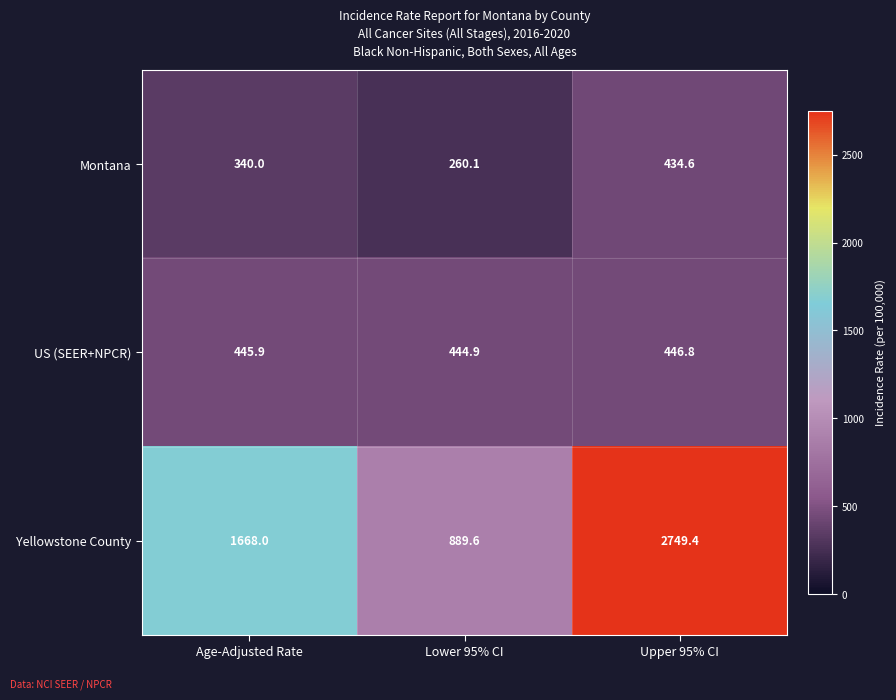

List the series in order of their peak value, highest first.

Yellowstone County, US (SEER+NPCR), Montana